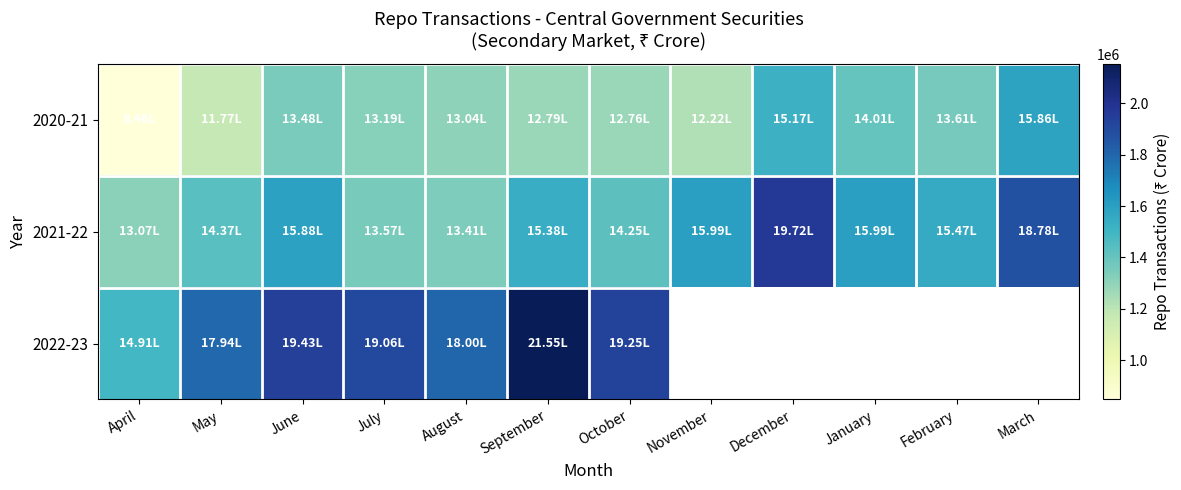

The 2020-21 series shows 448301.1 at January. True or false?

False